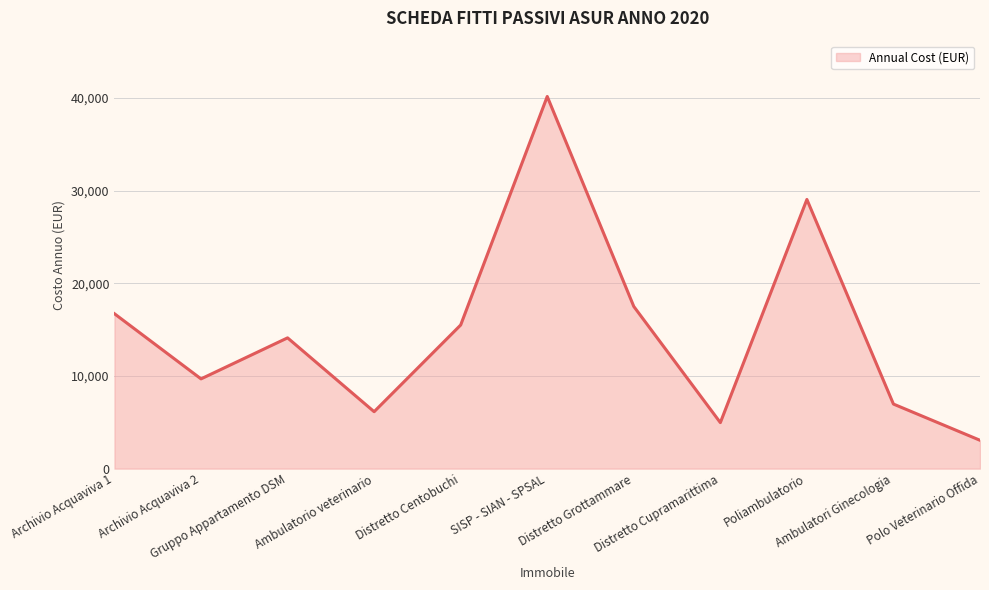

Which has a higher value, Gruppo Appartamento DSM or Archivio Acquaviva 2?

Gruppo Appartamento DSM